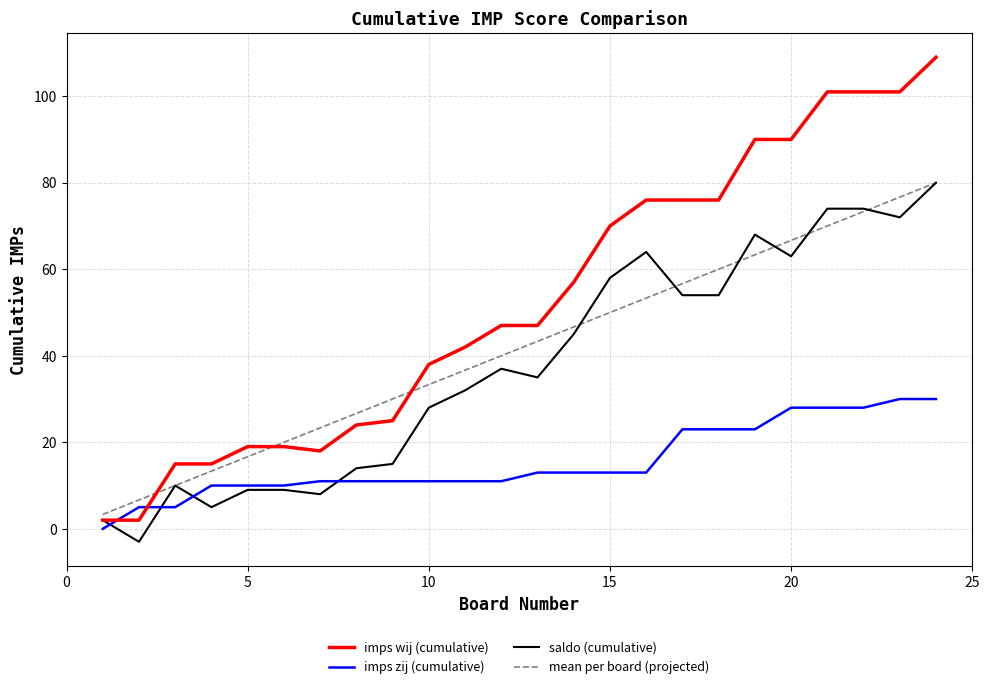

True or false: imps wij (cumulative) and imps zij (cumulative) cross at least once.

True